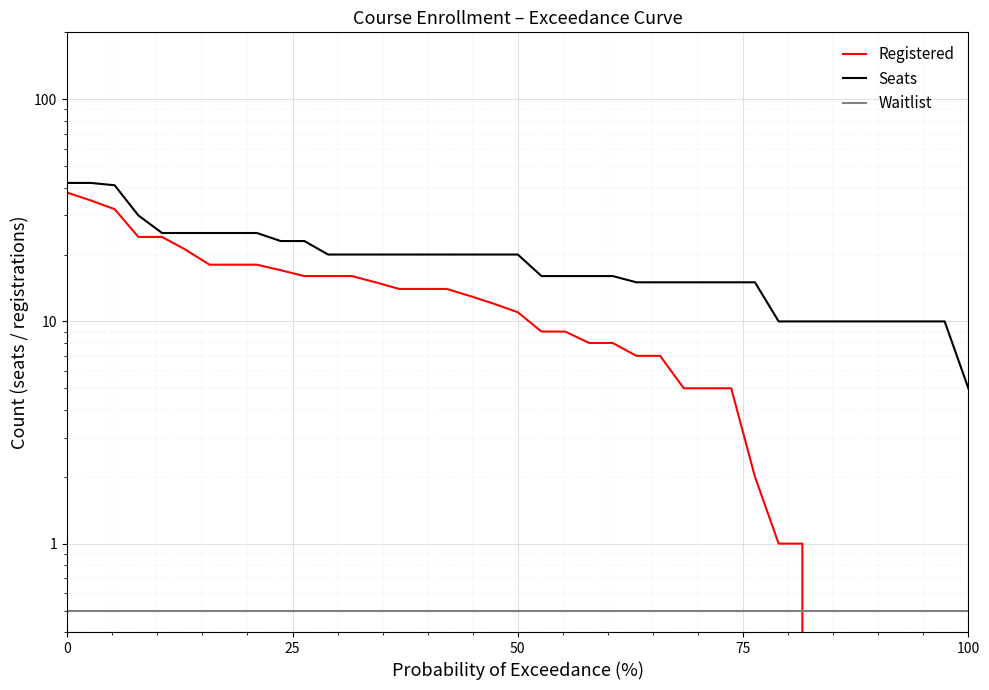

What is the sum of all Seats values?

745.0